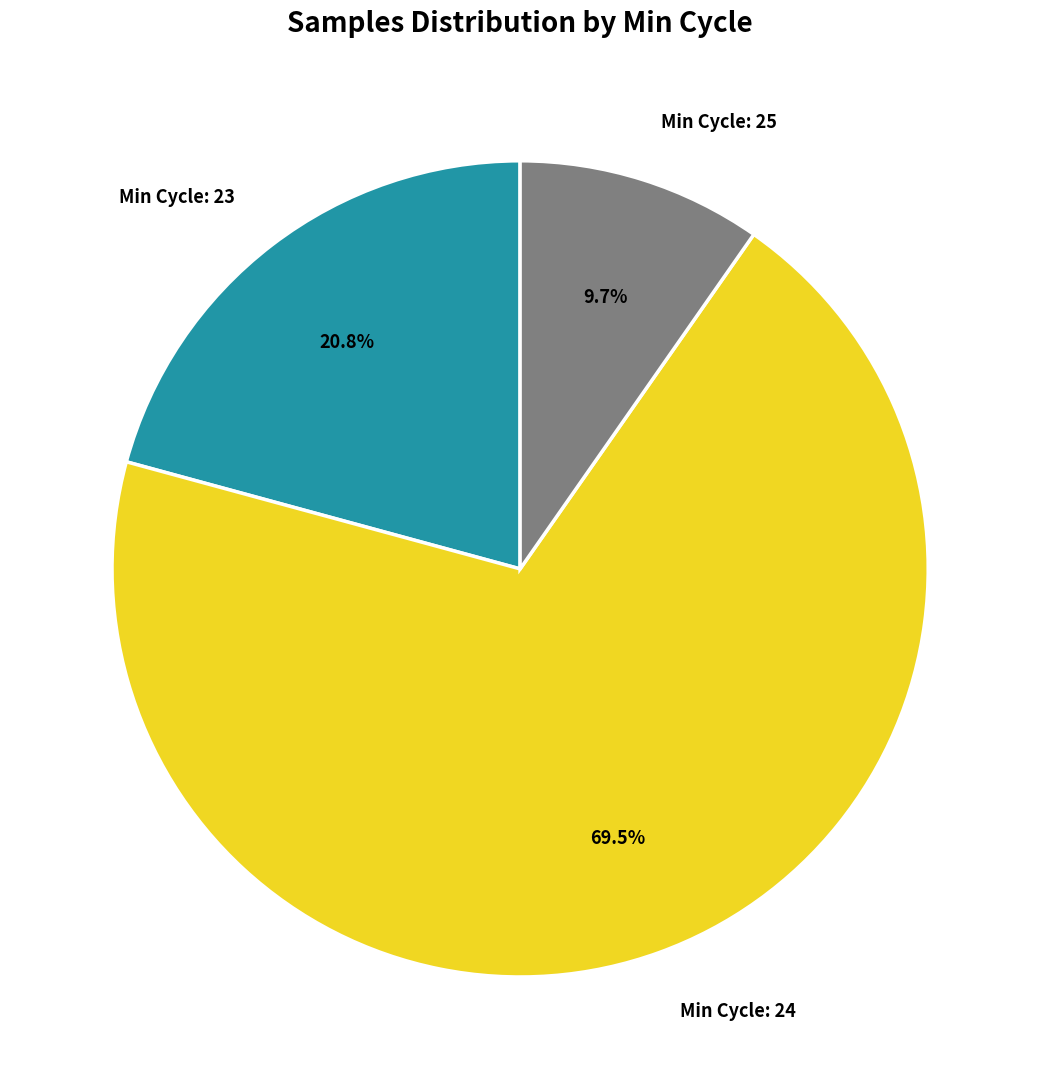

Count the number of slices in the pie.

3